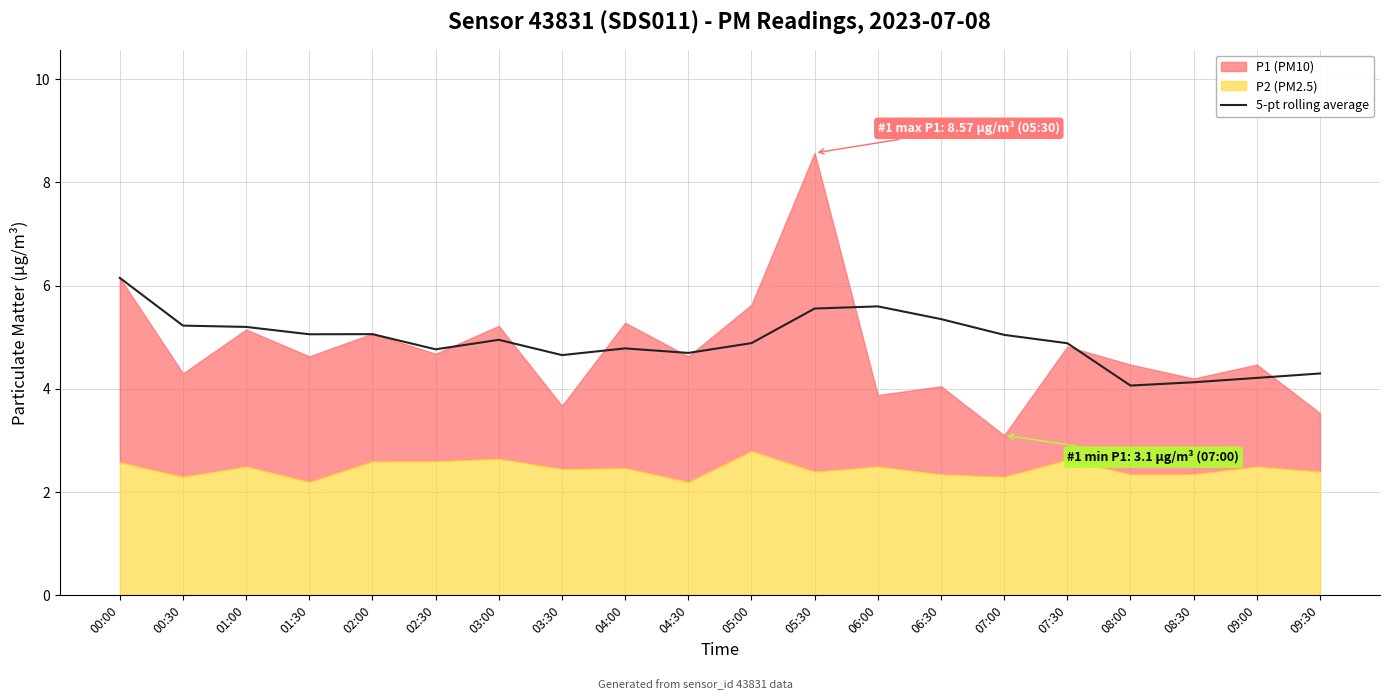

What is the lowest value of the 5-pt rolling average series?

4.1